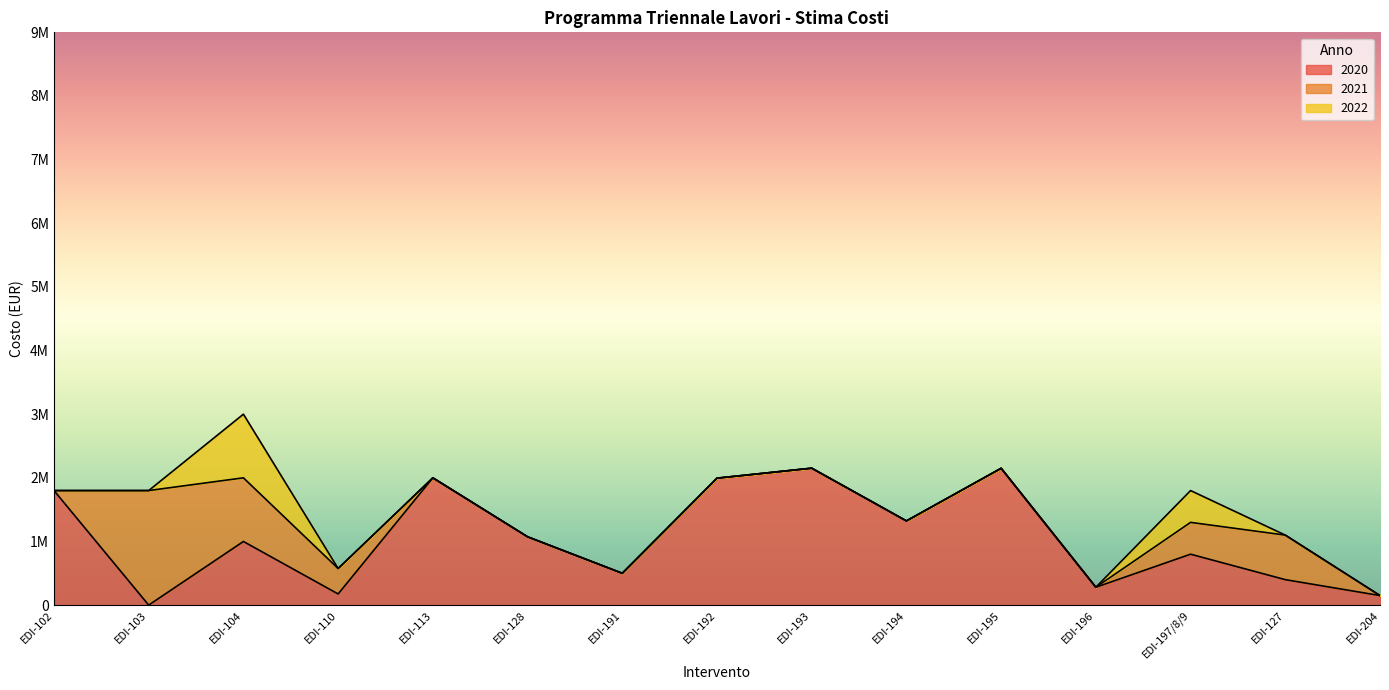

At which label does 2020 first exceed 1000000?

EDI-102